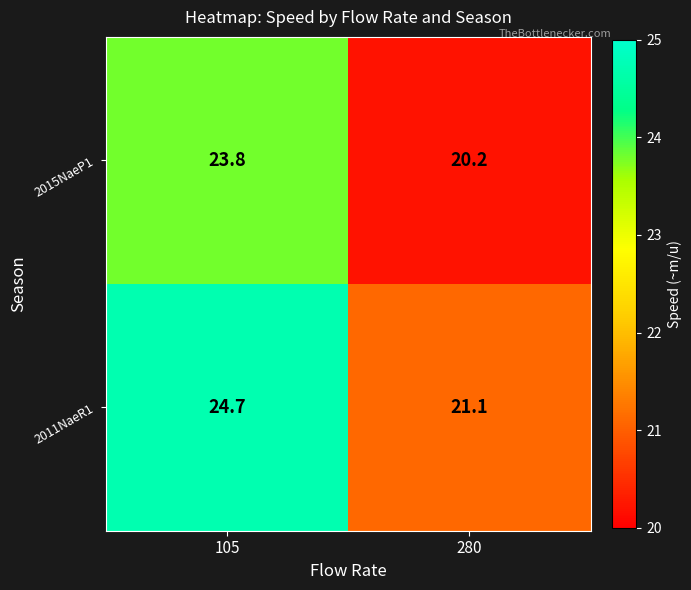

What is the total value across all series at 280?

41.3